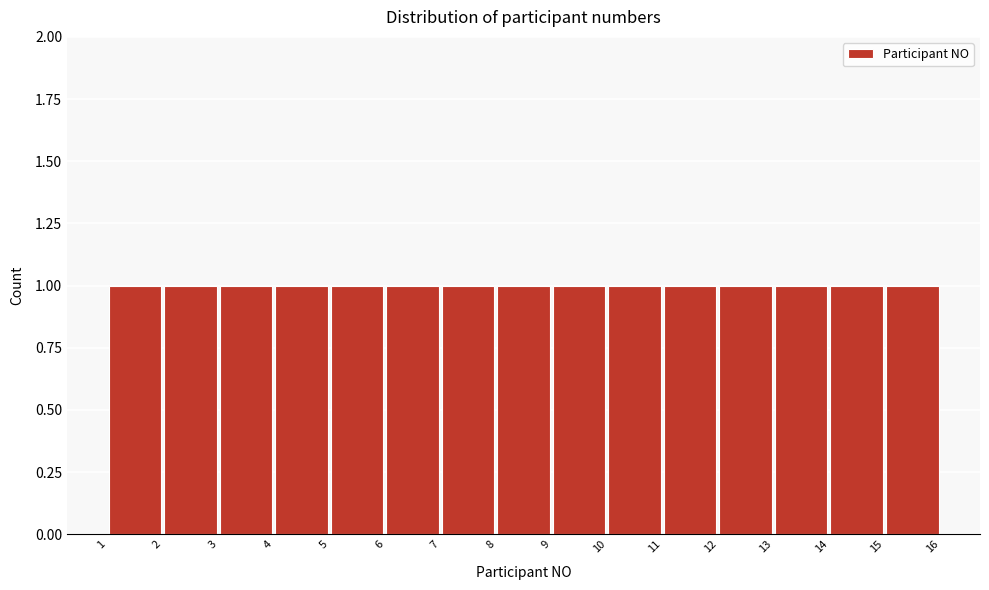

Reading left to right, list every bar in this chart as the range it spans on the x-axis followed by its height. The values are not printed on the chart, so give them approximately, as read against the axis.

1 to 2: 1
2 to 3: 1
3 to 4: 1
4 to 5: 1
5 to 6: 1
6 to 7: 1
7 to 8: 1
8 to 9: 1
9 to 10: 1
10 to 11: 1
11 to 12: 1
12 to 13: 1
13 to 14: 1
14 to 15: 1
15 to 16: 1